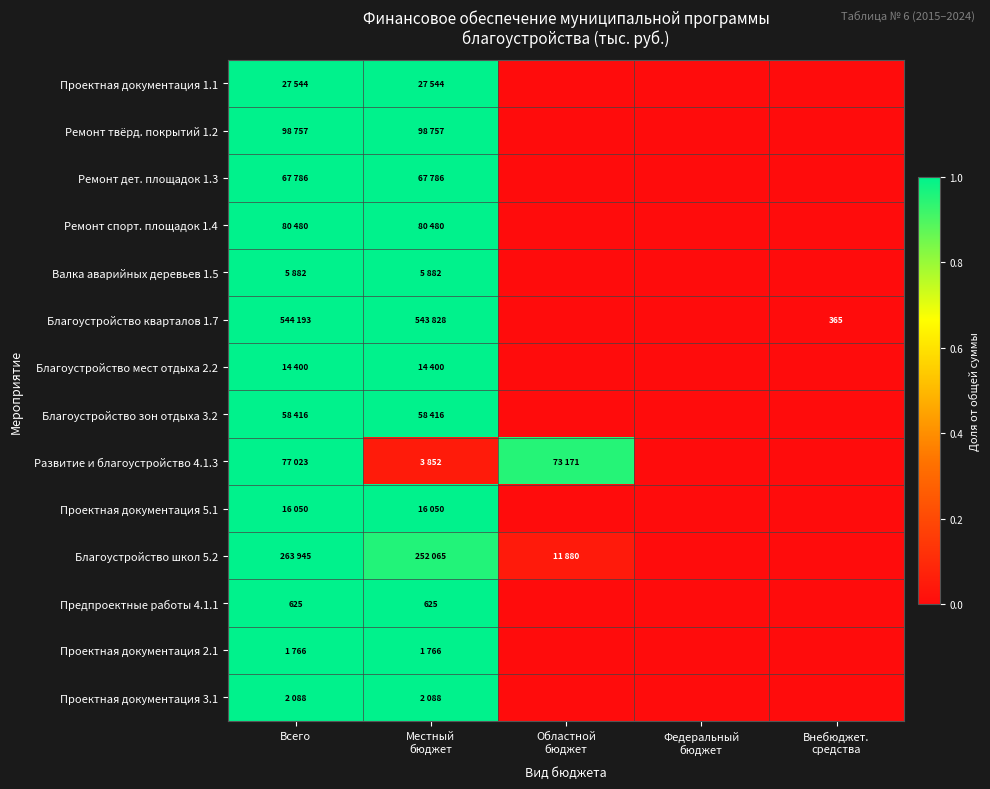

What is the maximum value for Развитие и благоустройство 4.1.3?

1.0